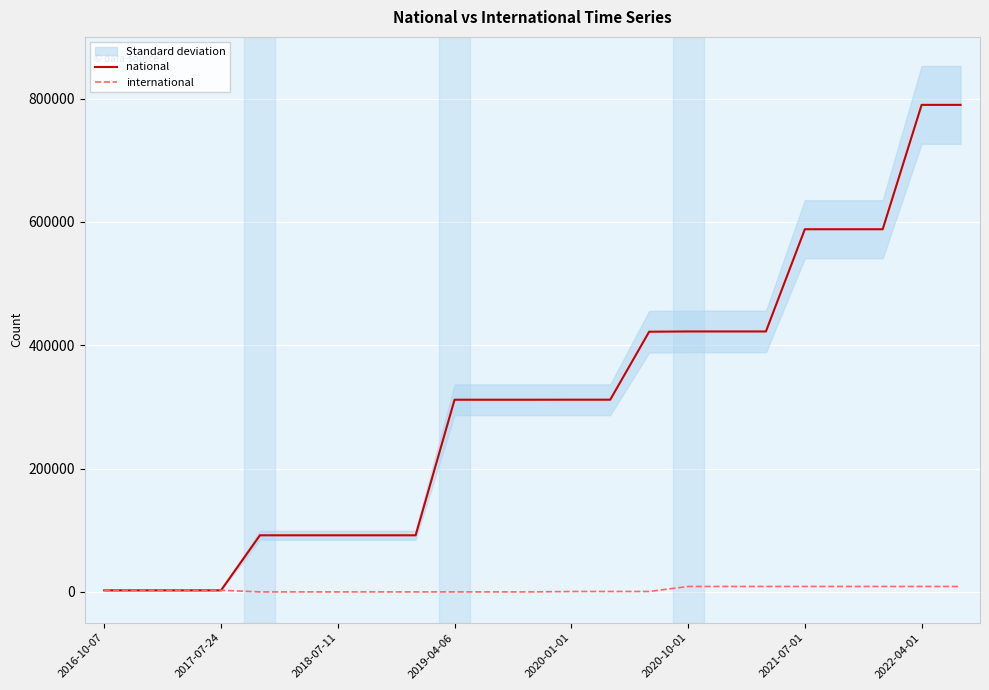

What are all the series names shown in the legend?

national, international